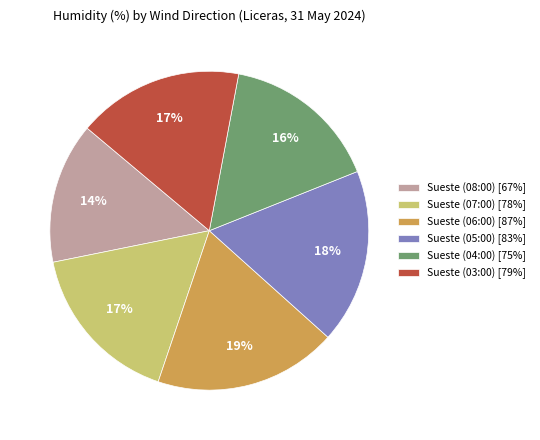

Is the sum of Sueste (07:00) [78%] and Sueste (06:00) [87%] greater than half?

No